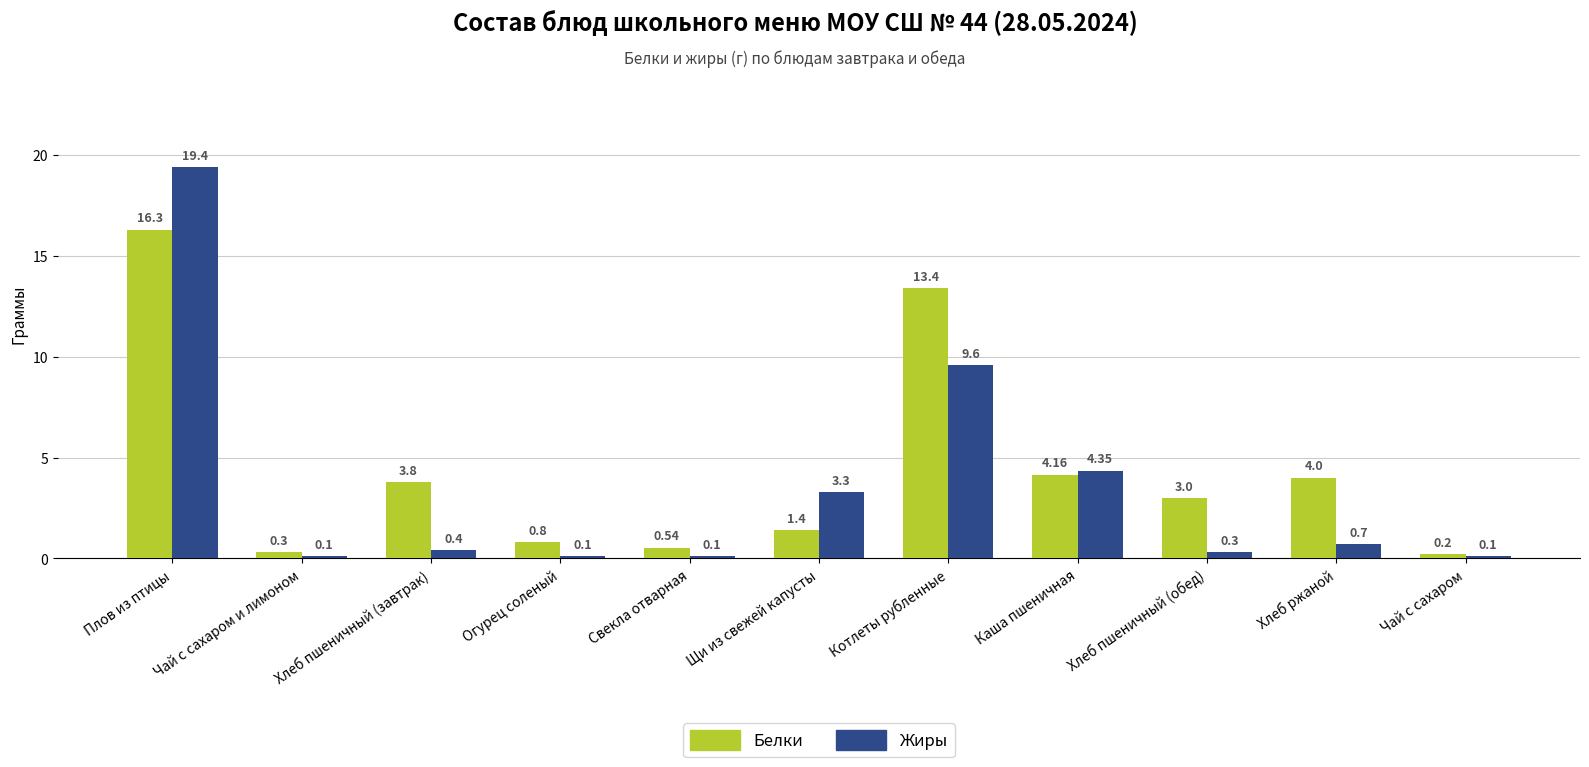

What is the difference between the second highest and minimum values in the Белки series?

13.2